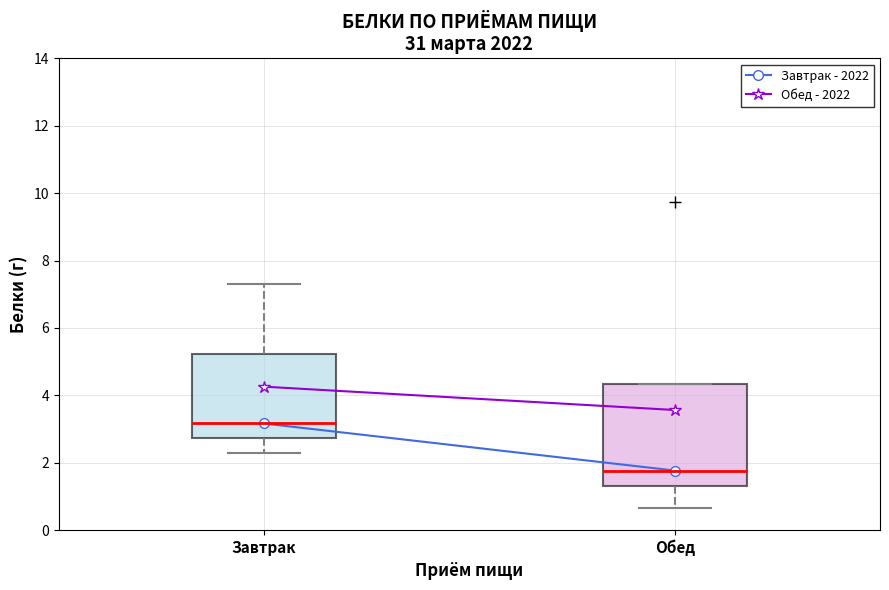

Reading left to right, transcribe this box plot: for each box, give where its median line is, the range the box spans, and where its two whiskers end, as read against the y-axis. The values are not printed on the chart, so give them approximately, as read against the axis.

Завтрак: median 3.2, box 2.8 to 5.2, whiskers 2.4 to 7.4
Обед: median 1.8, box 1.4 to 4.4, whiskers 0.6 to 4.4